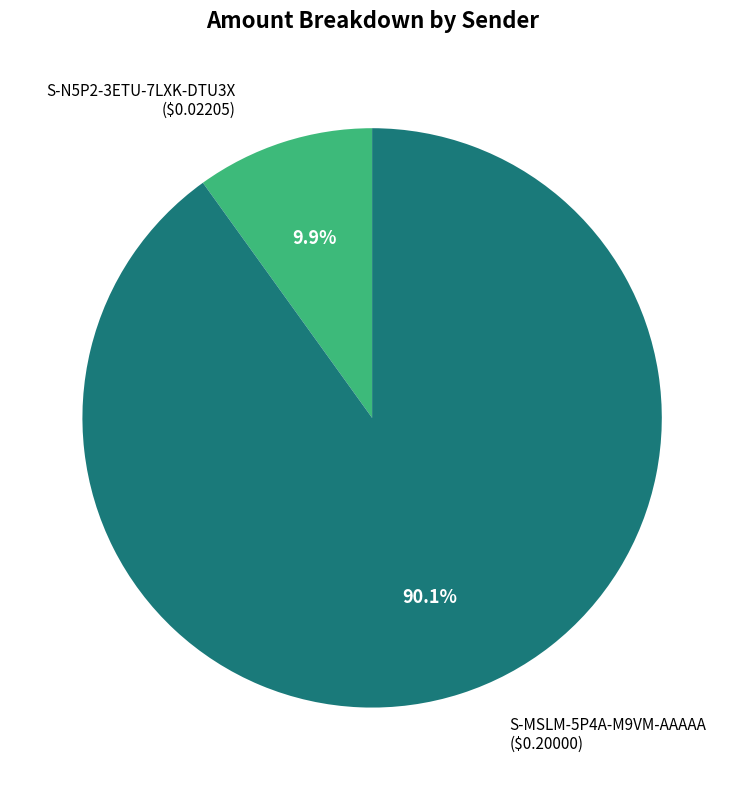

How many segments does this pie chart have?

2